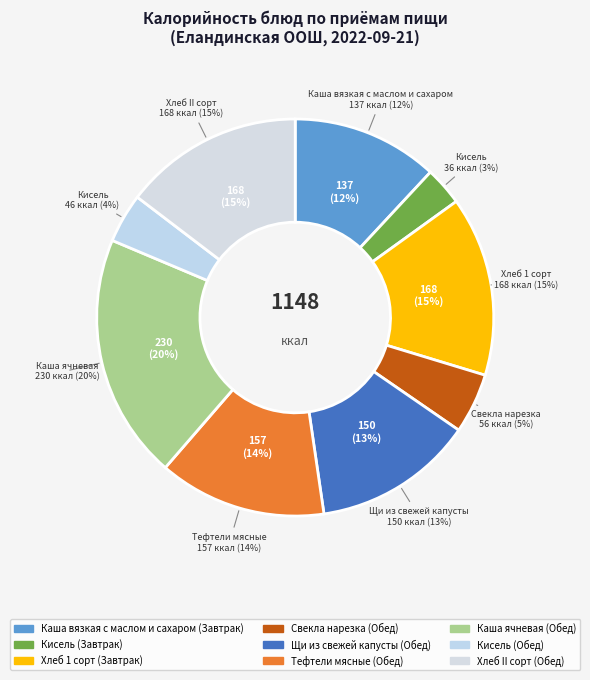

Is Щи из свежей капусты (Обед) the majority of the pie?

No